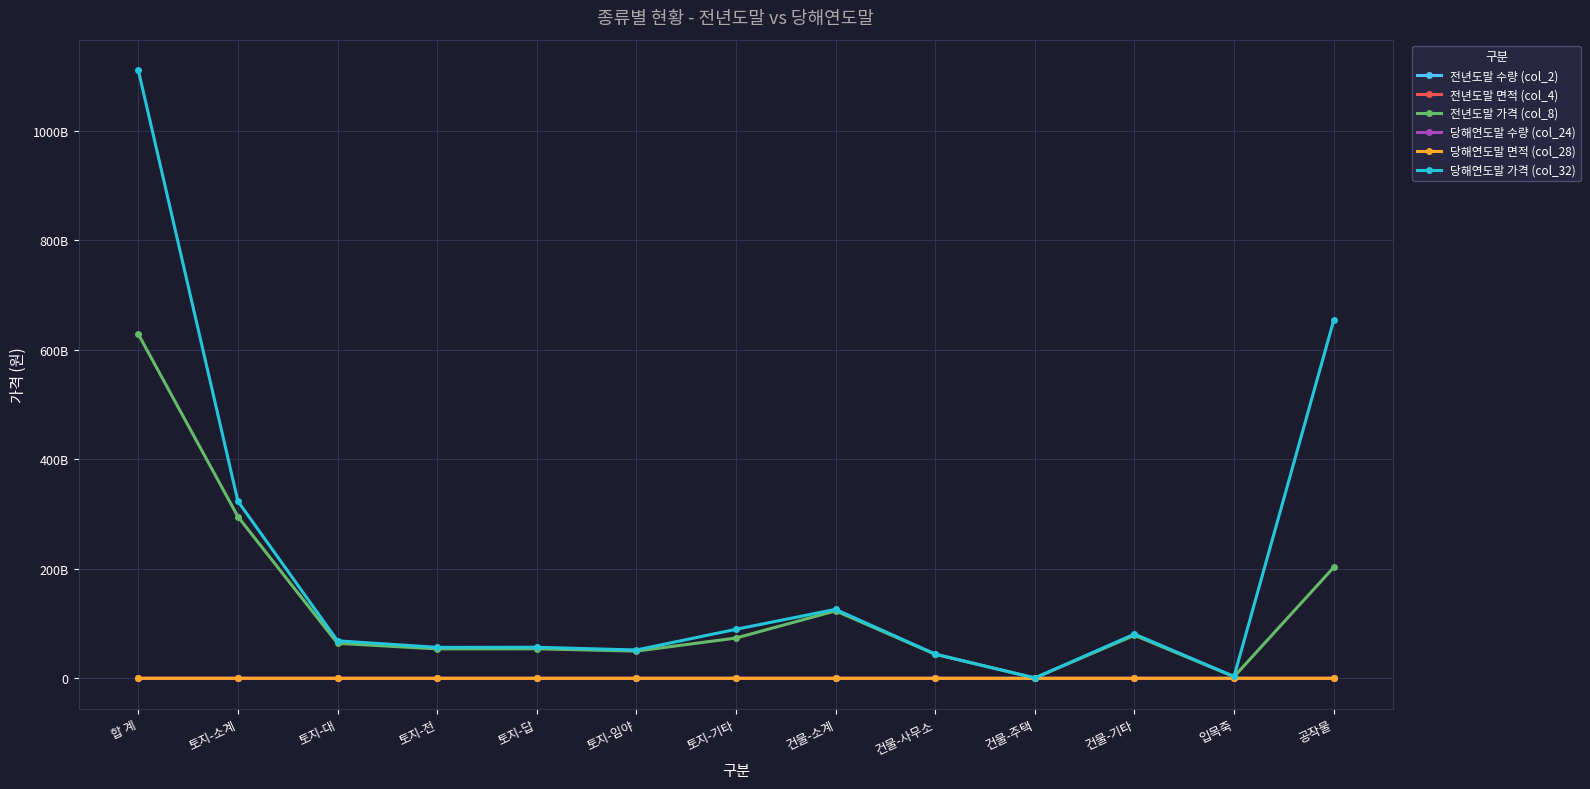

How many interior local peaks does the 당해연도말 면적 (col_28) series have?

3